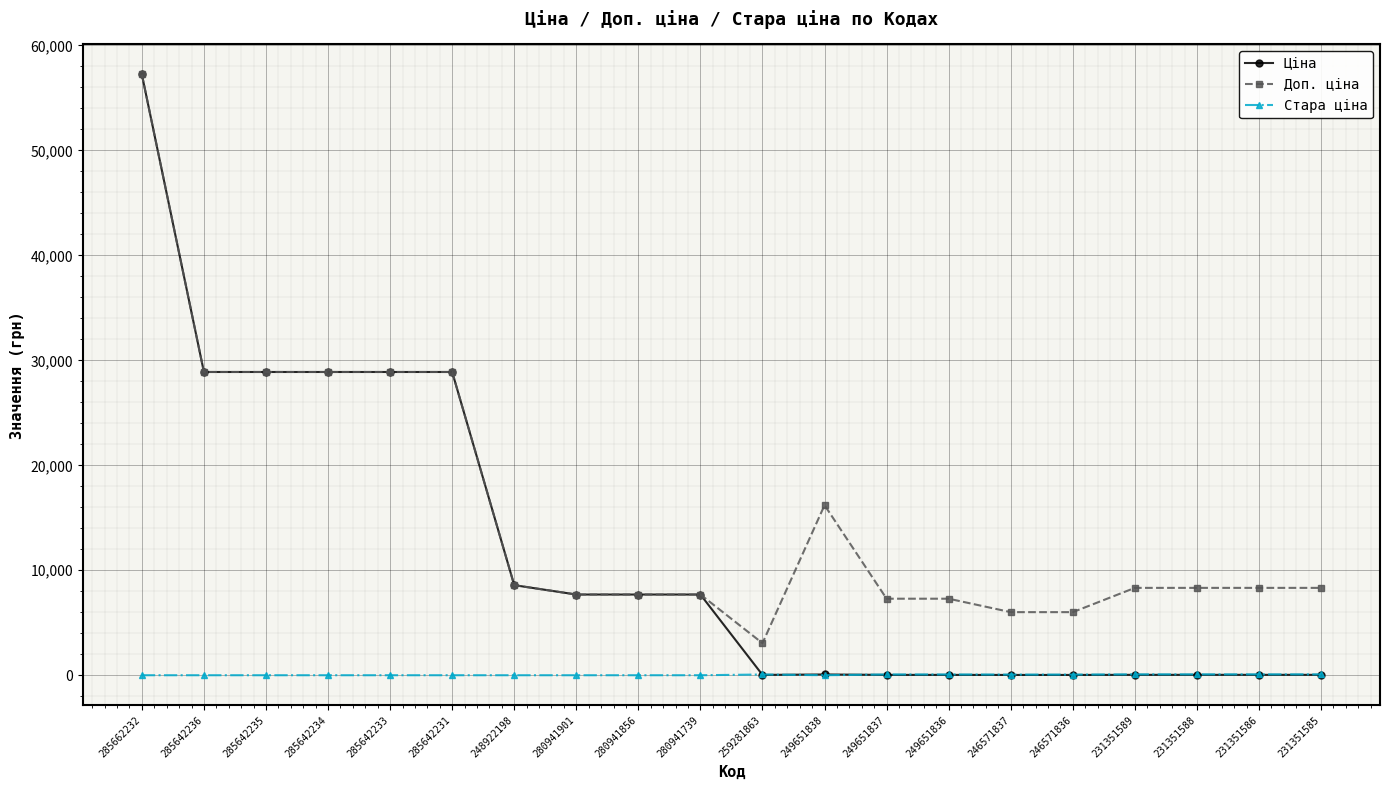

At how many categories does at least one series exceed 23792?

6